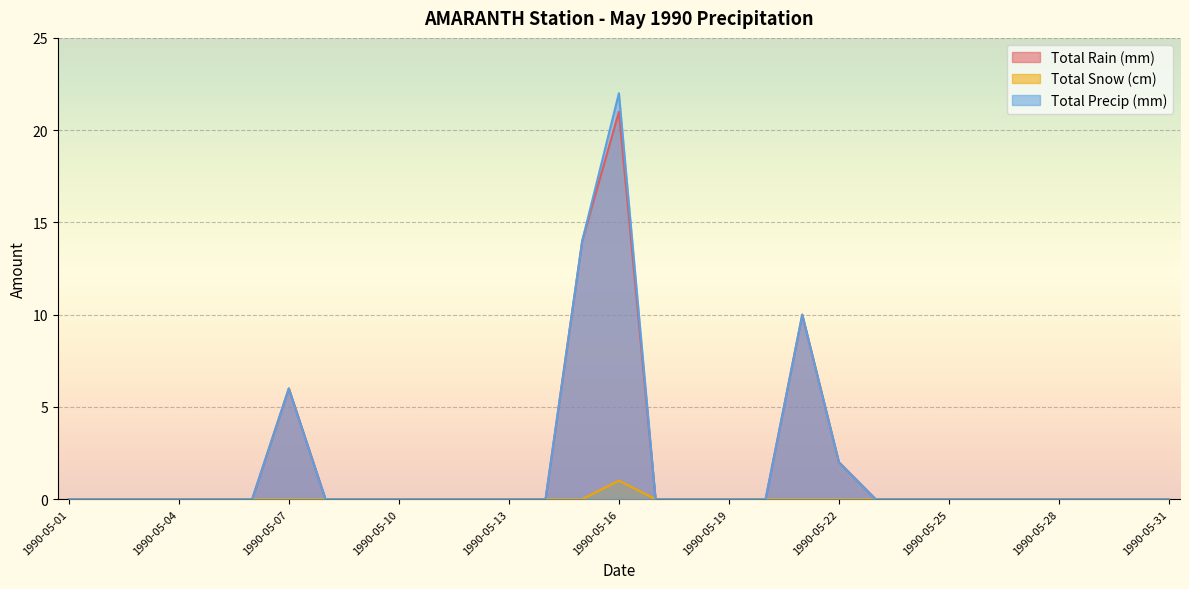

What are all the series names shown in the legend?

Total Rain (mm), Total Snow (cm), Total Precip (mm)